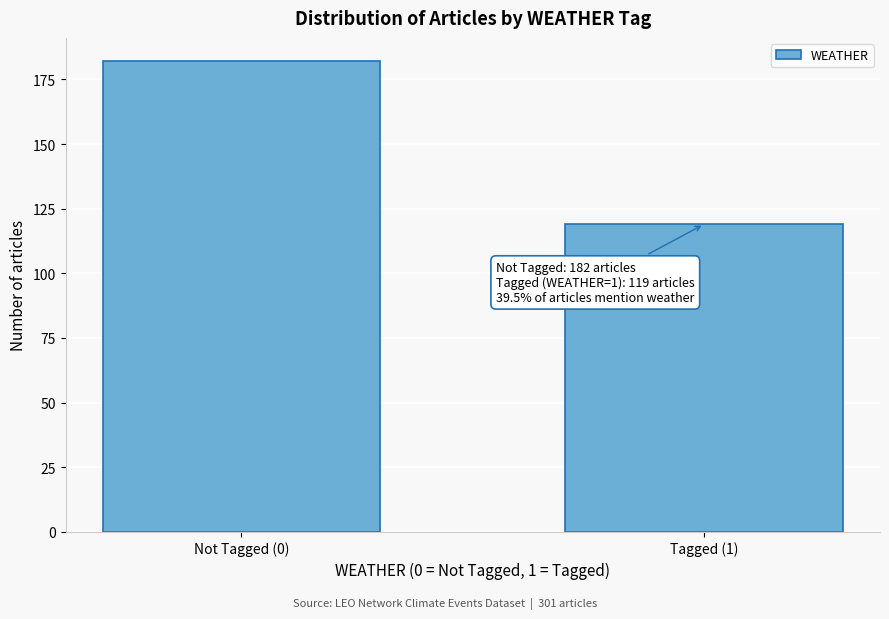

Reading left to right, transcribe all the data shown in this chart.

Not Tagged (0)=182	Tagged (1)=119